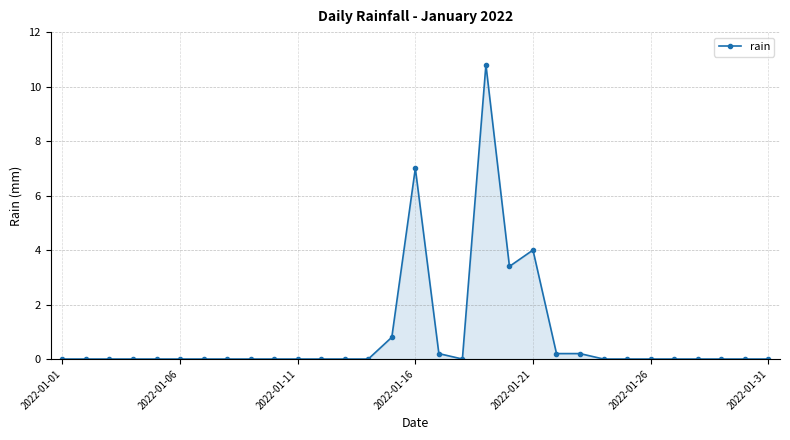

What is the average value?

0.9